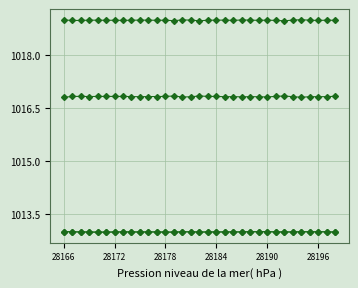

Is this an area chart (filled region under the line)?

No